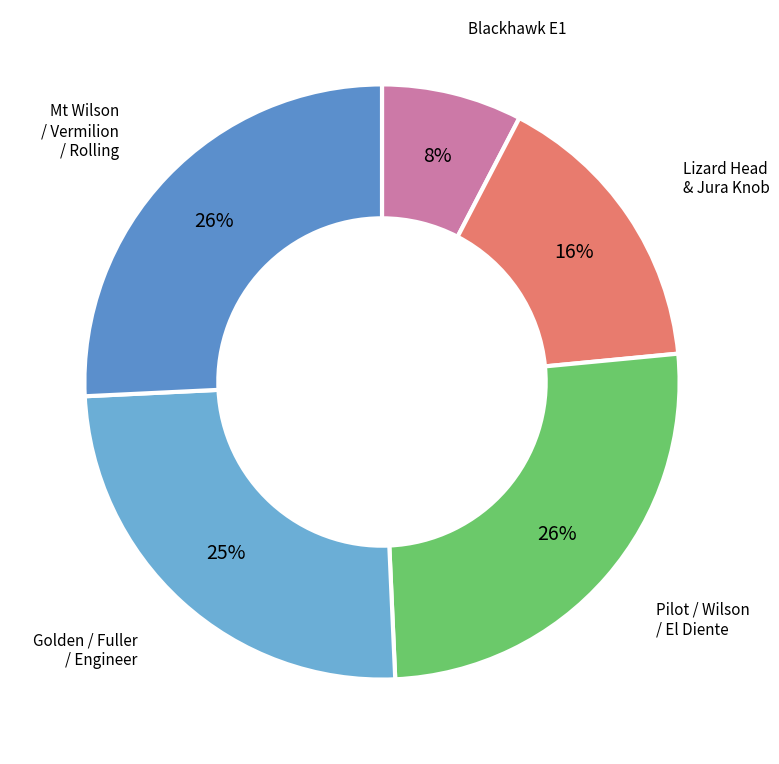

Is it true that Lizard Head & Jura Knob is 16% of the pie?

True